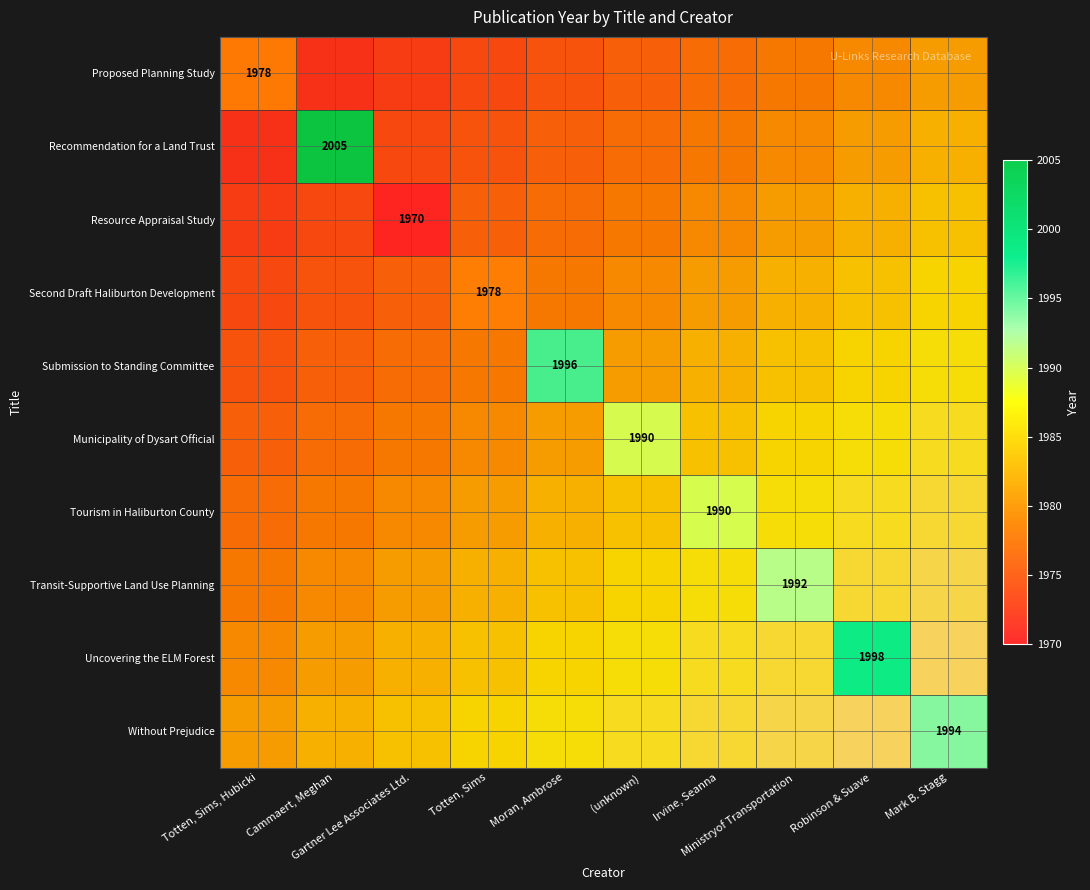

True or false: Submission to Standing Committee has a value of -968 at Totten, Sims.

False